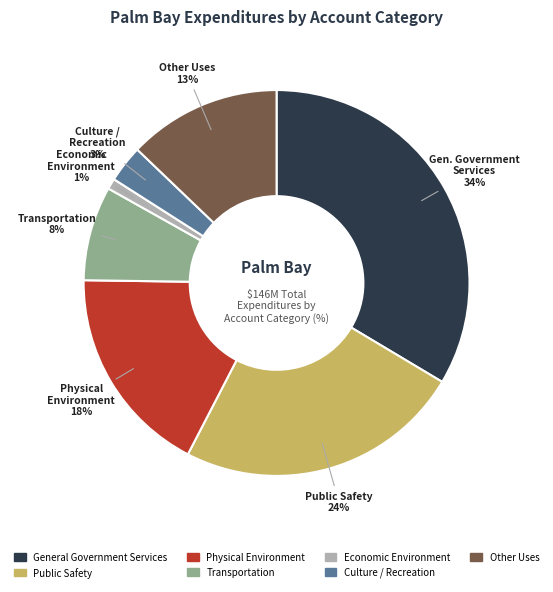

Which category has the smallest portion of the pie?

Economic Environment